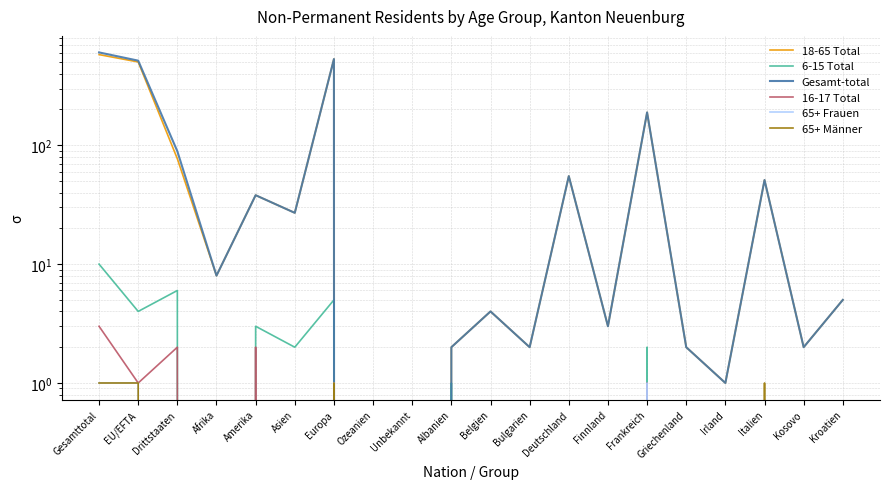

At how many categories does at least one series exceed 116?

4